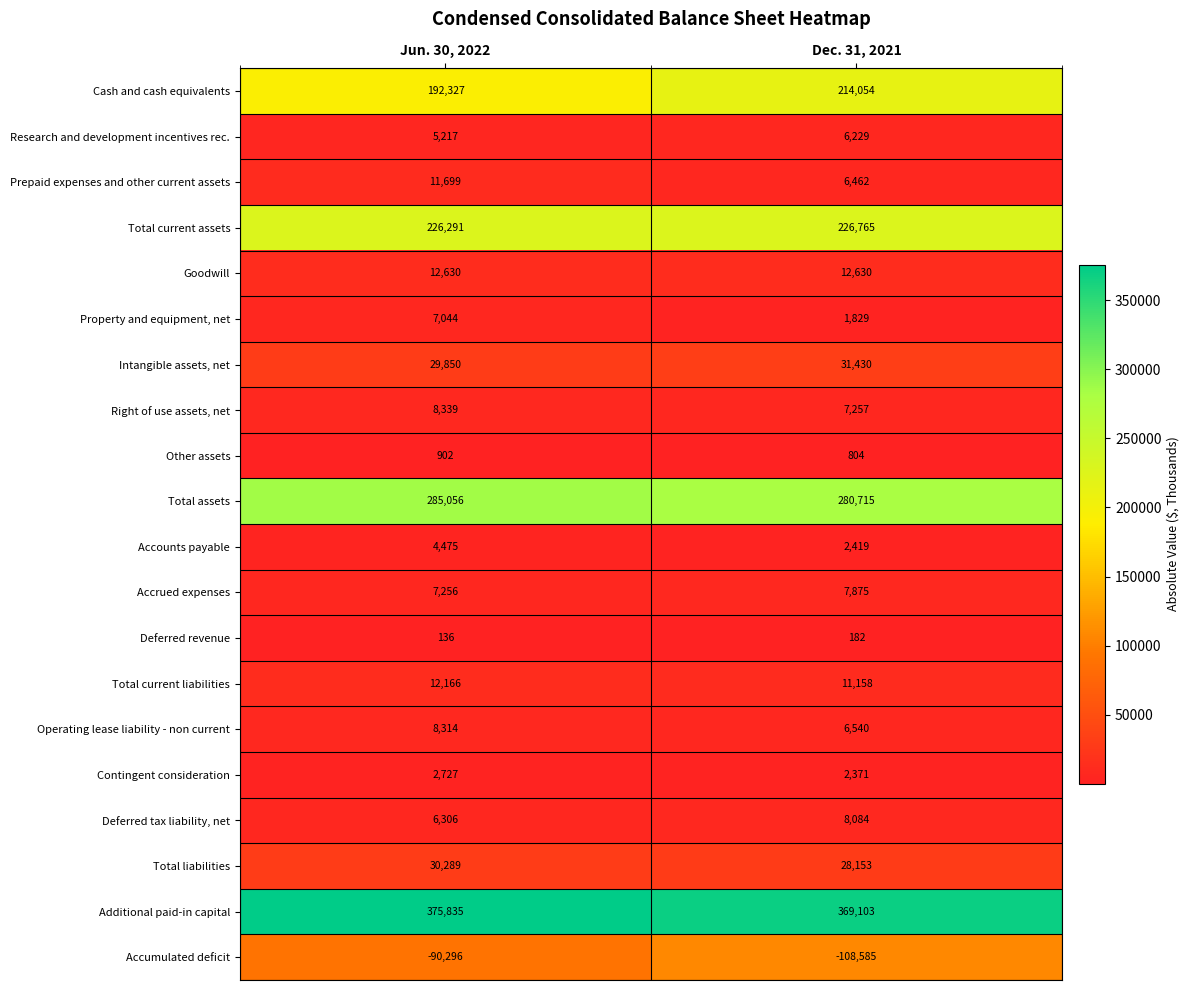

What is the average value of the Total current assets series?

226528